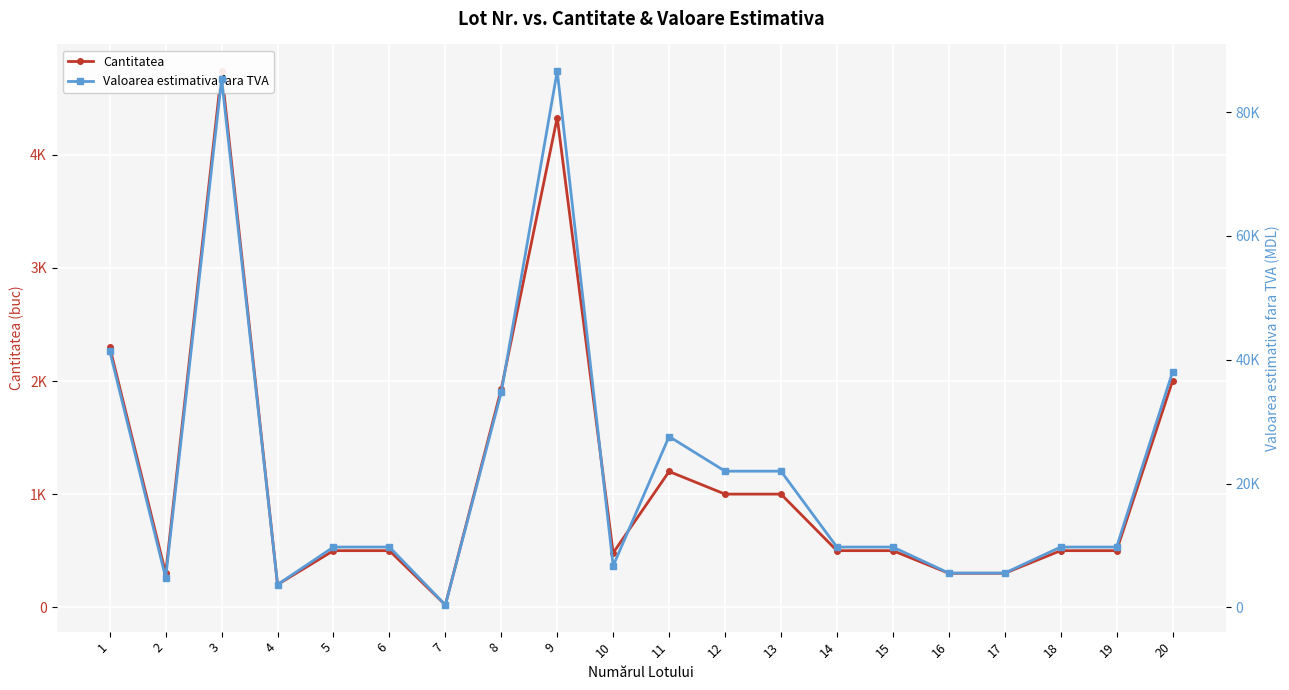

How many interior local peaks does the Cantitatea series have?

3